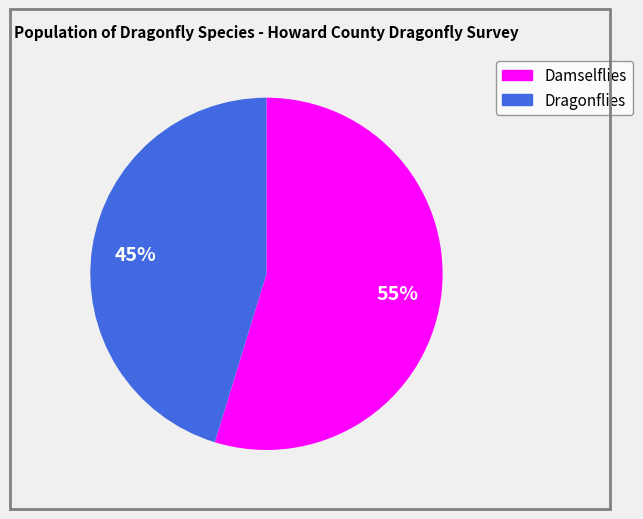

Is there any slice that represents more than half of the pie?

Yes